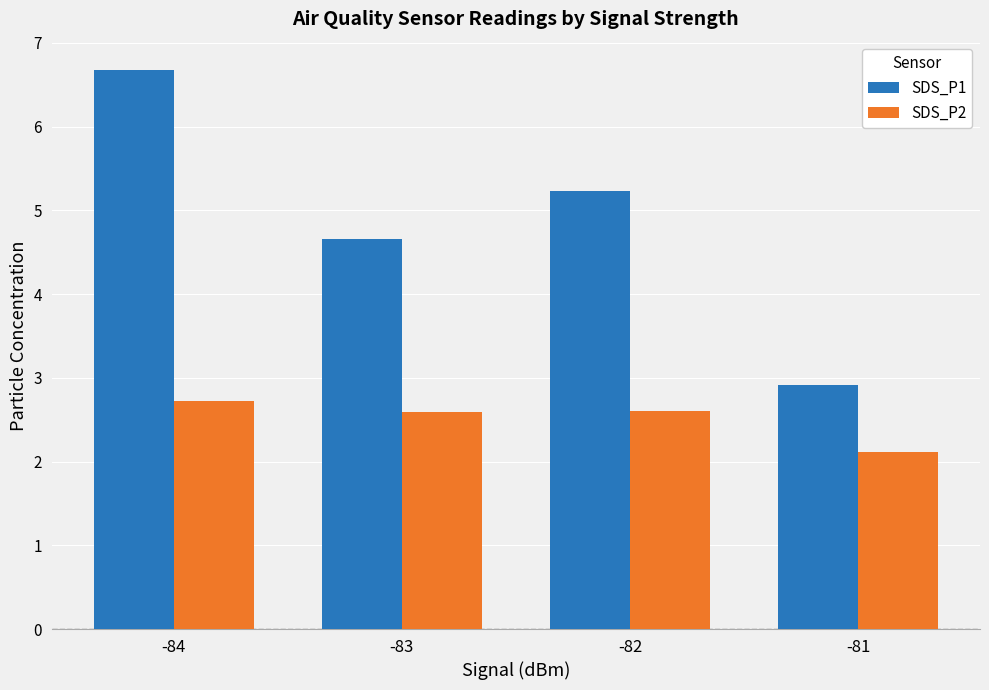

The value of SDS_P1 at -84 is 9.2. True or false?

False